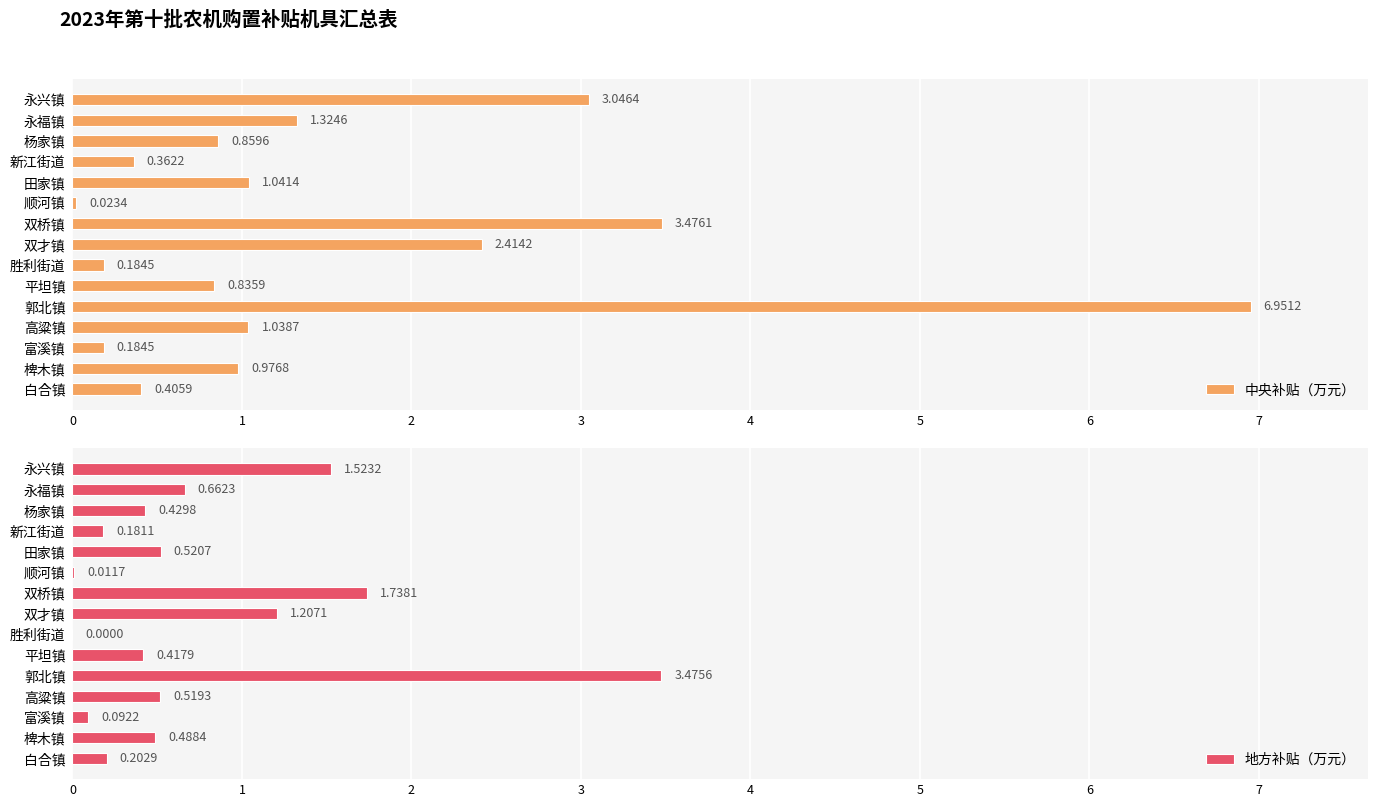

What are all the series names shown in the legend?

中央补贴（万元）, 地方补贴（万元）